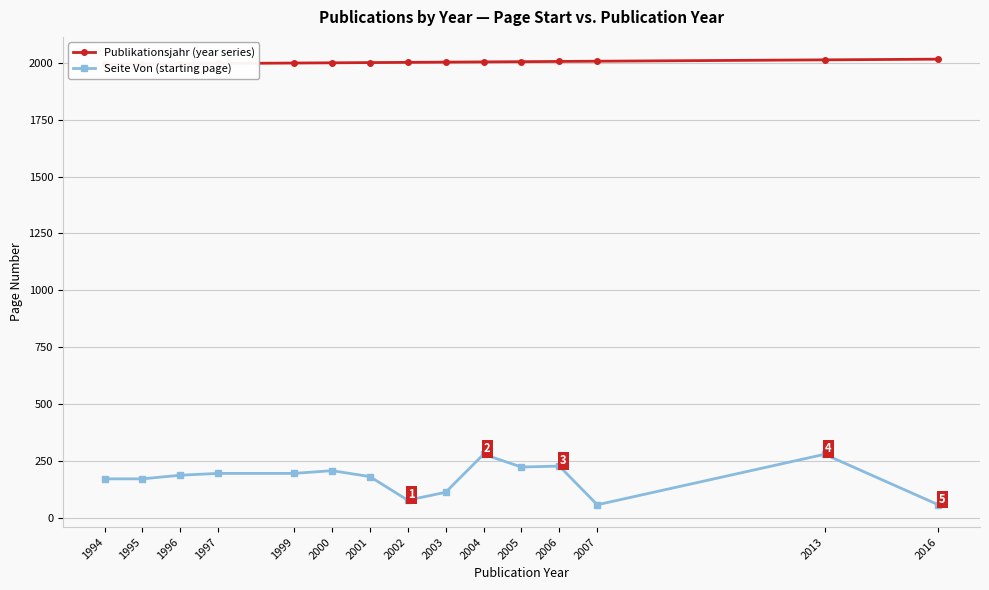

Reading left to right, list all the values displayed in this chart.

Publikationsjahr (year series): 1994=1994	1995=1995	1996=1996	1997=1997	1999=1999	2000=2000	2001=2001	2002=2002	2003=2003	2004=2004	2005=2005	2006=2006	2007=2007	2013=2013	2016=2016
Seite Von (starting page): 1994=171	1995=171	1996=187	1997=195	1999=195	2000=207	2001=181	2002=77	2003=112	2004=279	2005=223	2006=227	2007=57	2013=279	2016=57